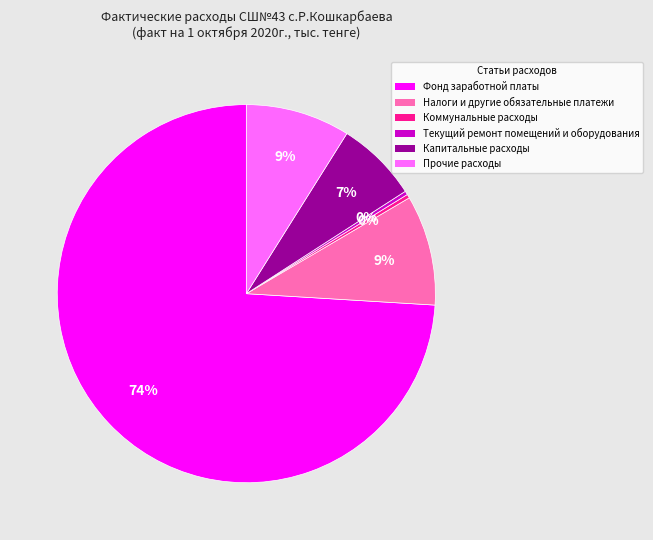

Is there a majority slice in this chart?

Yes